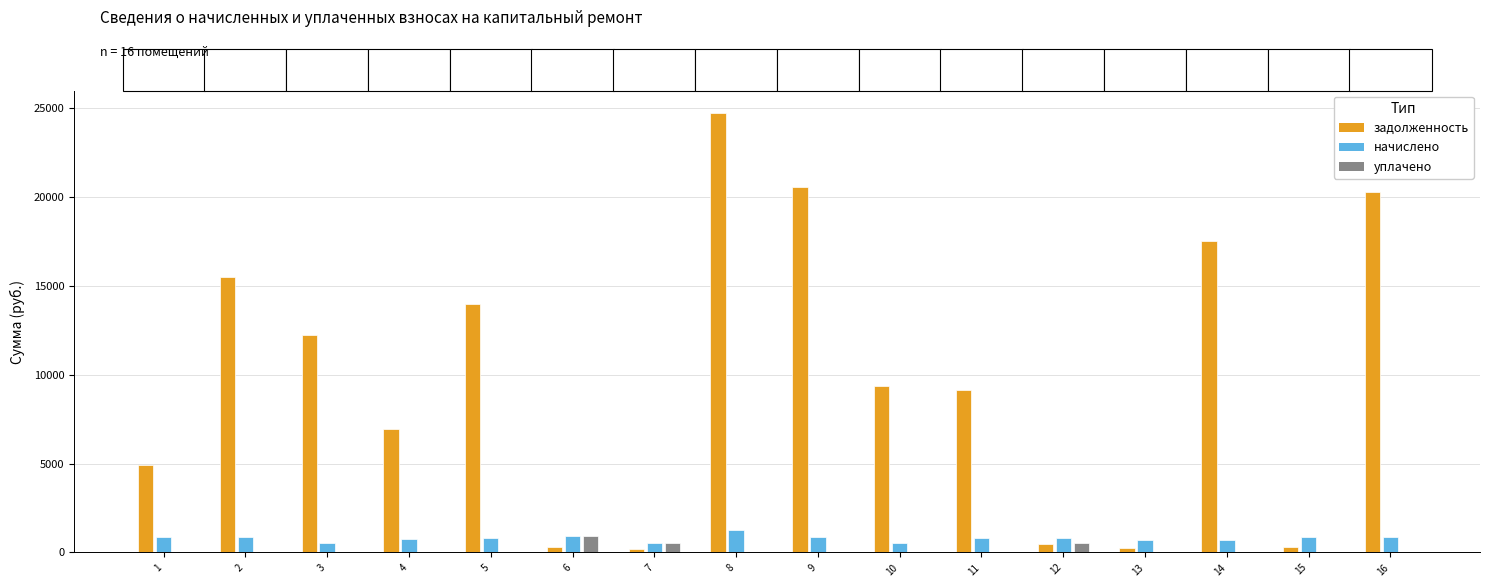

What is the sum of all начислено values?

12725.7